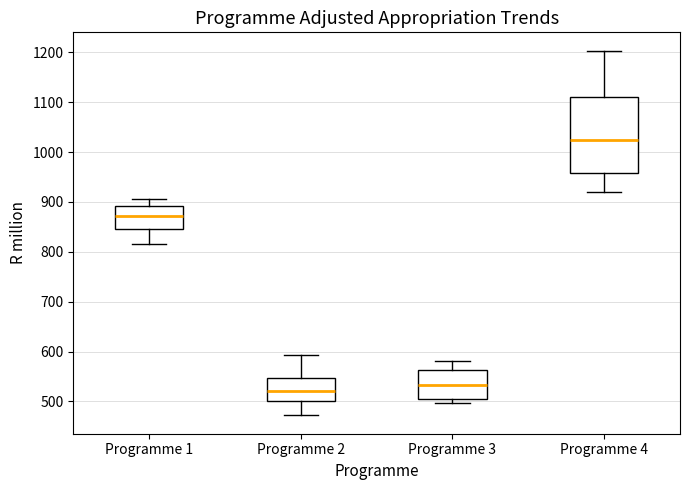

Where is the lower edge of the box for Programme 2 on the y-axis? The values are not printed on the chart, so give them approximately, as read against the axis.

500